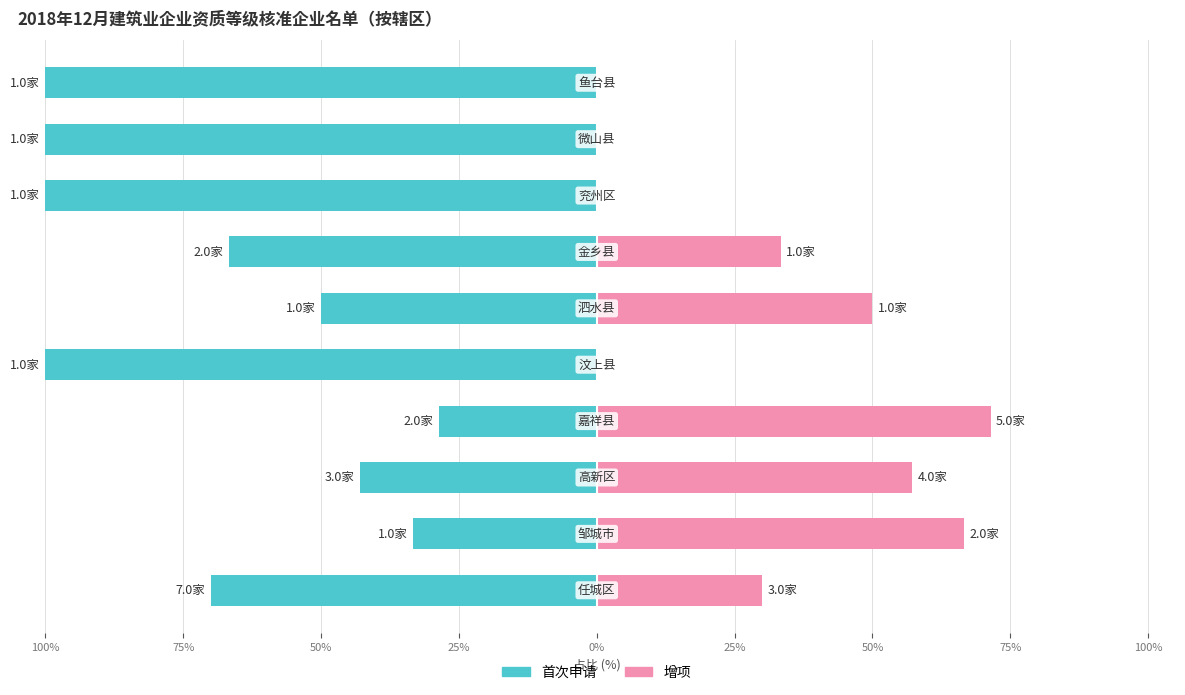

How many data points in 首次申请 are above -66?

4